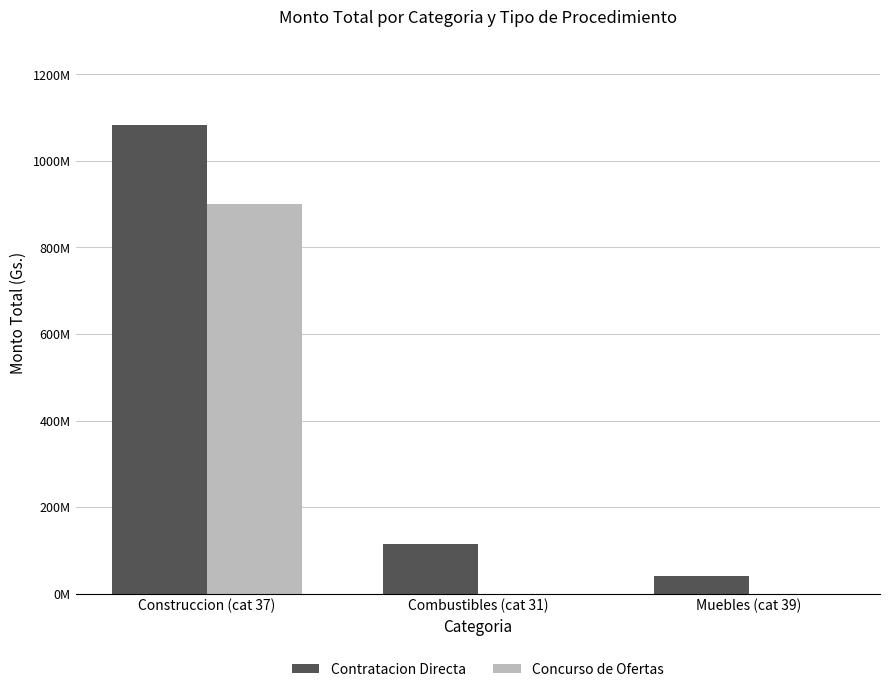

Where is Concurso de Ofertas nearest to the value 449729822?

Construccion (cat 37)